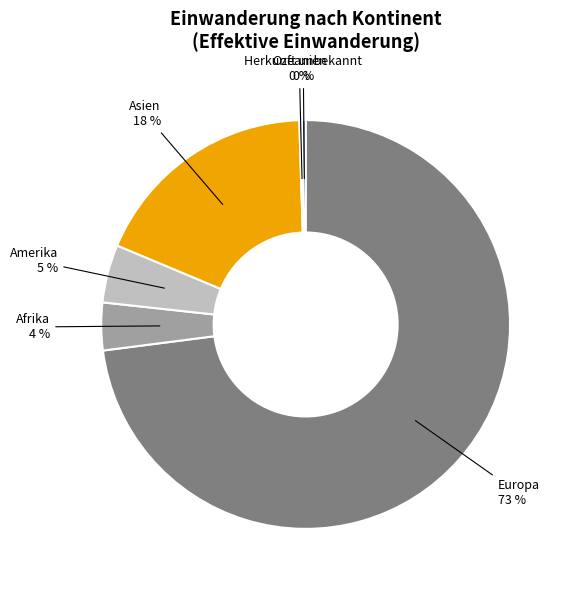

To the nearest percent, what is the difference between the largest and smallest slice percentages?

73%